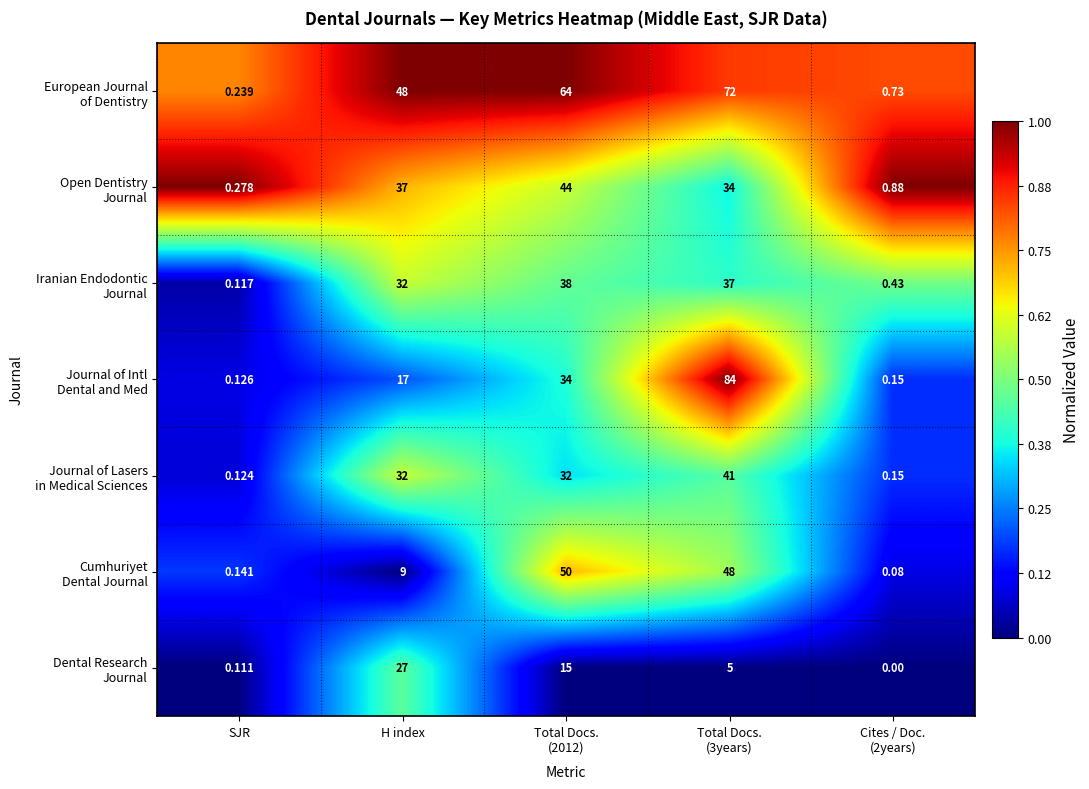

How many distinct data groups are displayed?

7